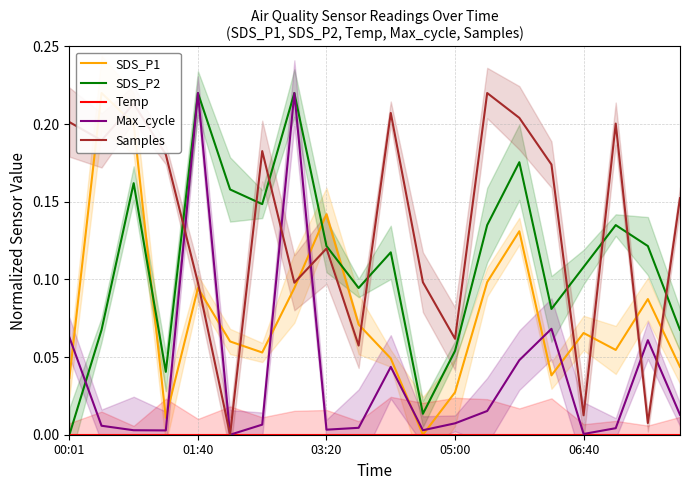

At which label does SDS_P2 reach its minimum?

00:01